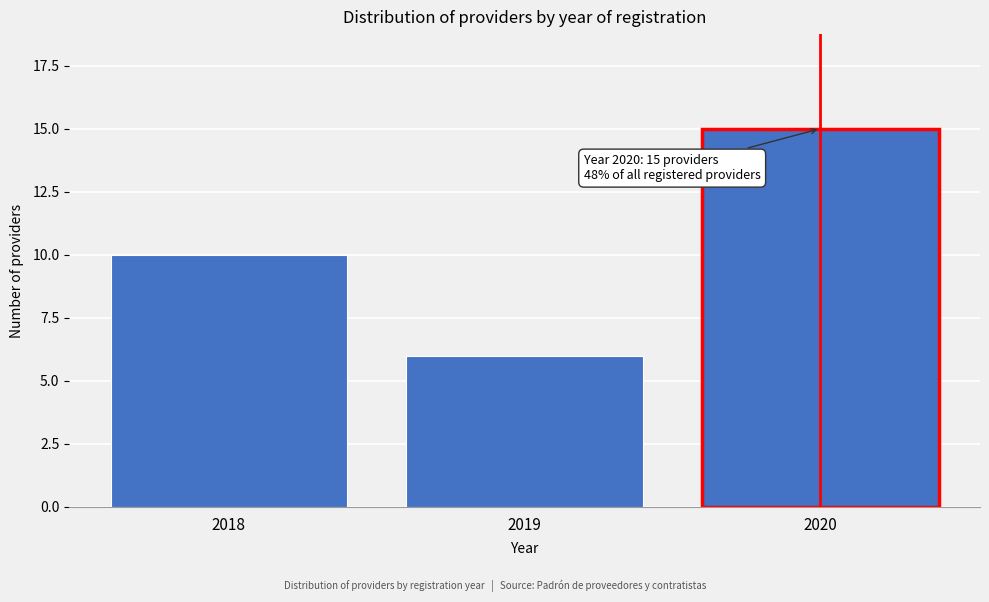

Reading left to right, extract all data points from this chart.

10	6	15